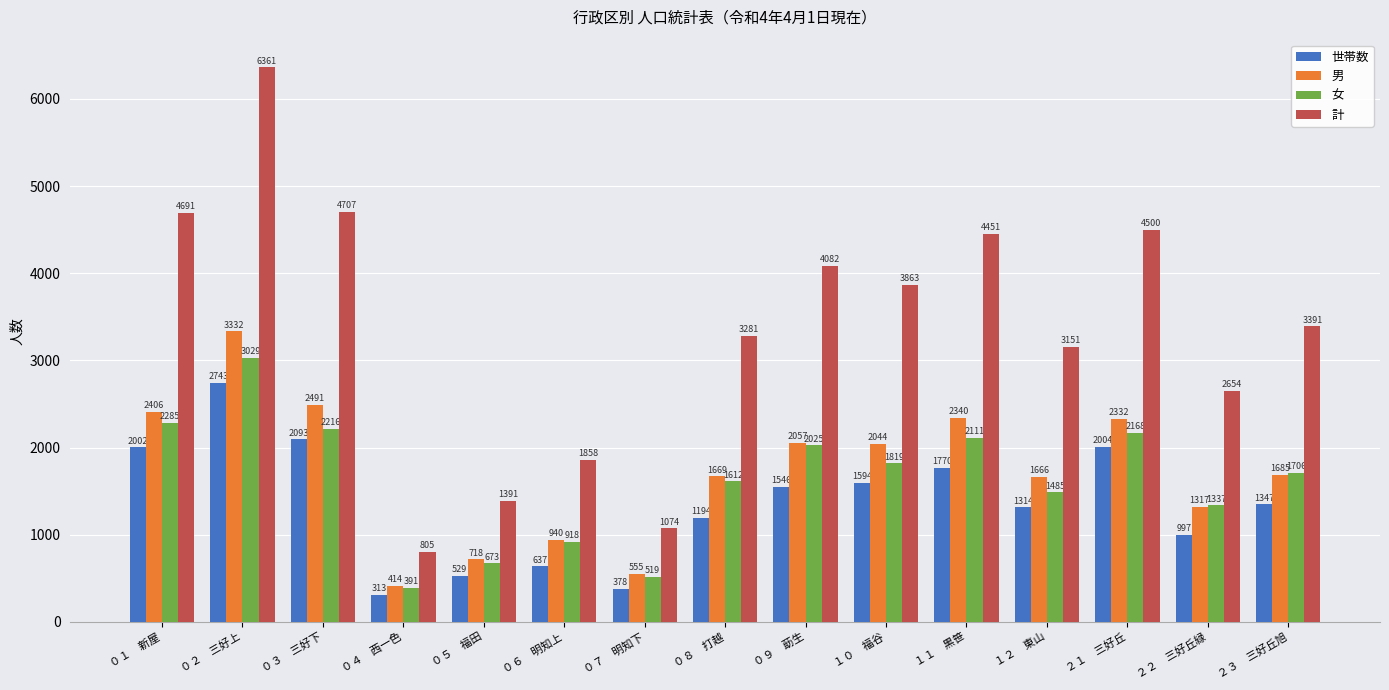

How many data points in 女 are less than 1706?

7